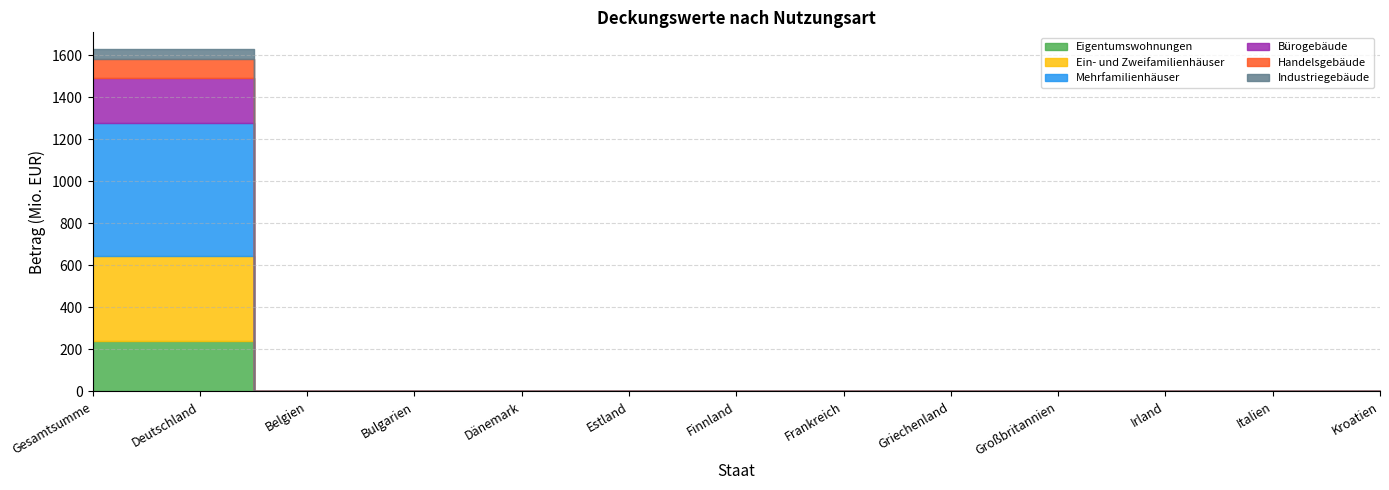

What is the label of the 2nd point from the left?

Deutschland